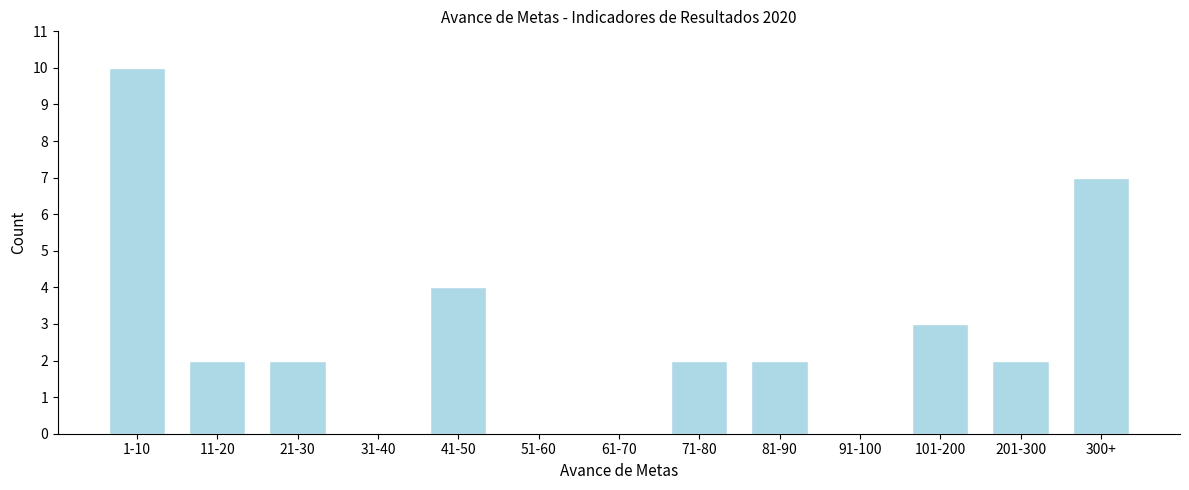

Reading left to right, transcribe all the data shown in this chart.

1-10=10	11-20=2	21-30=2	31-40=0	41-50=4	51-60=0	61-70=0	71-80=2	81-90=2	91-100=0	101-200=3	201-300=2	300+=7